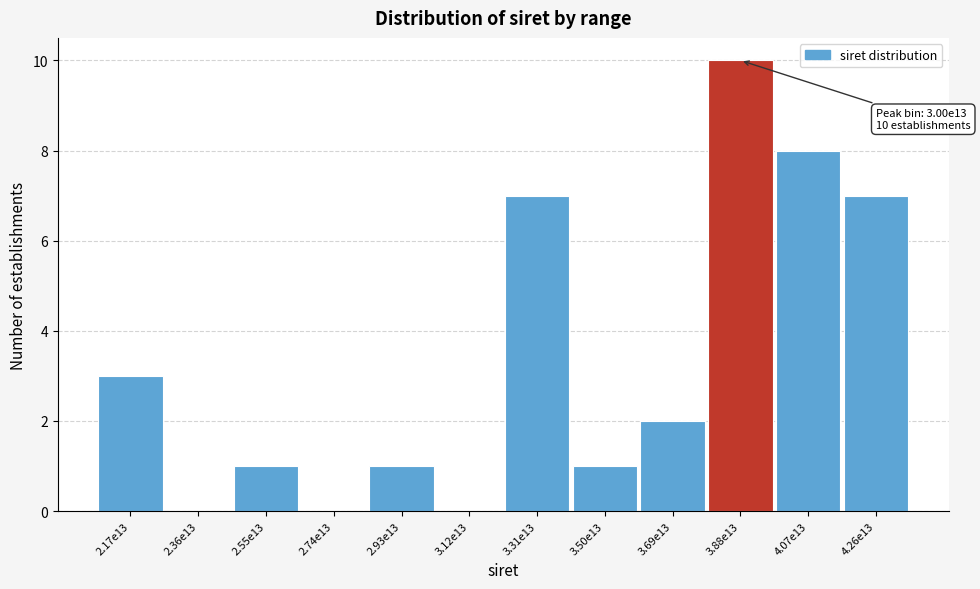

Reading left to right, list all the values displayed in this chart.

2.17e13=3	2.36e13=0	2.55e13=1	2.74e13=0	2.93e13=1	3.12e13=0	3.31e13=7	3.50e13=1	3.69e13=2	3.88e13=10	4.07e13=8	4.26e13=7